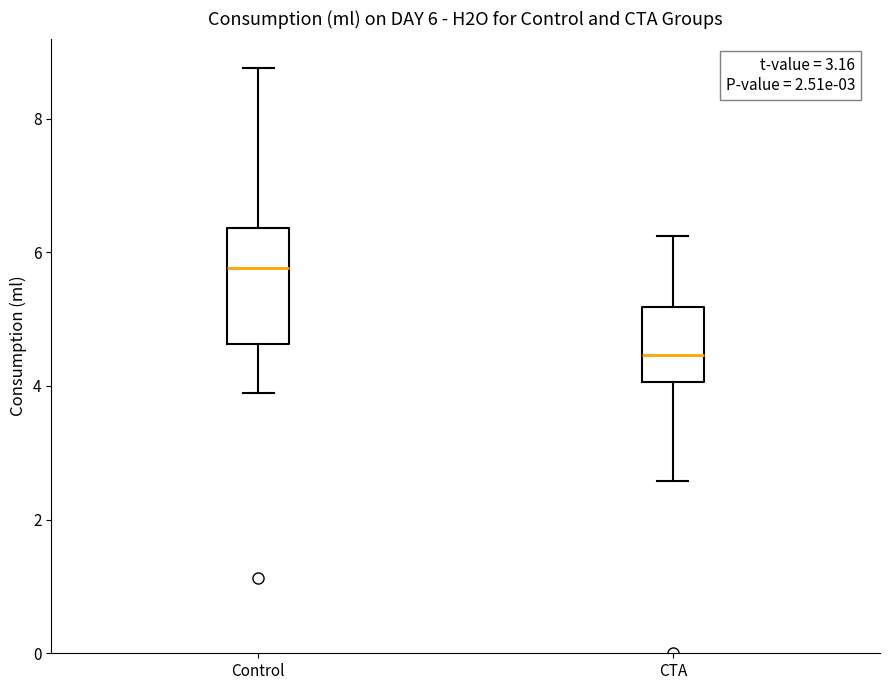

Which box is the tallest, from its lower edge to its upper edge?

Control